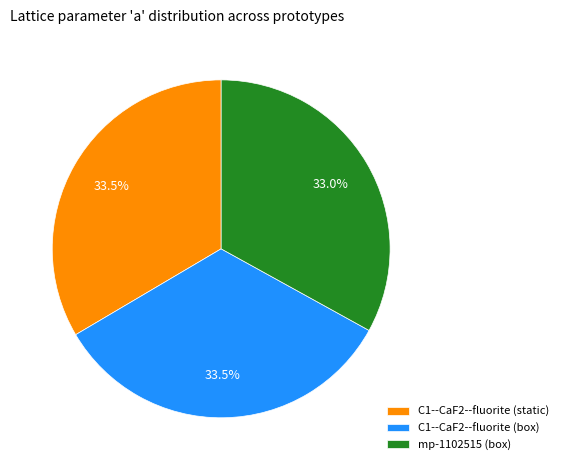

True or false: C1--CaF2--fluorite (static) accounts for 41% of the total.

False